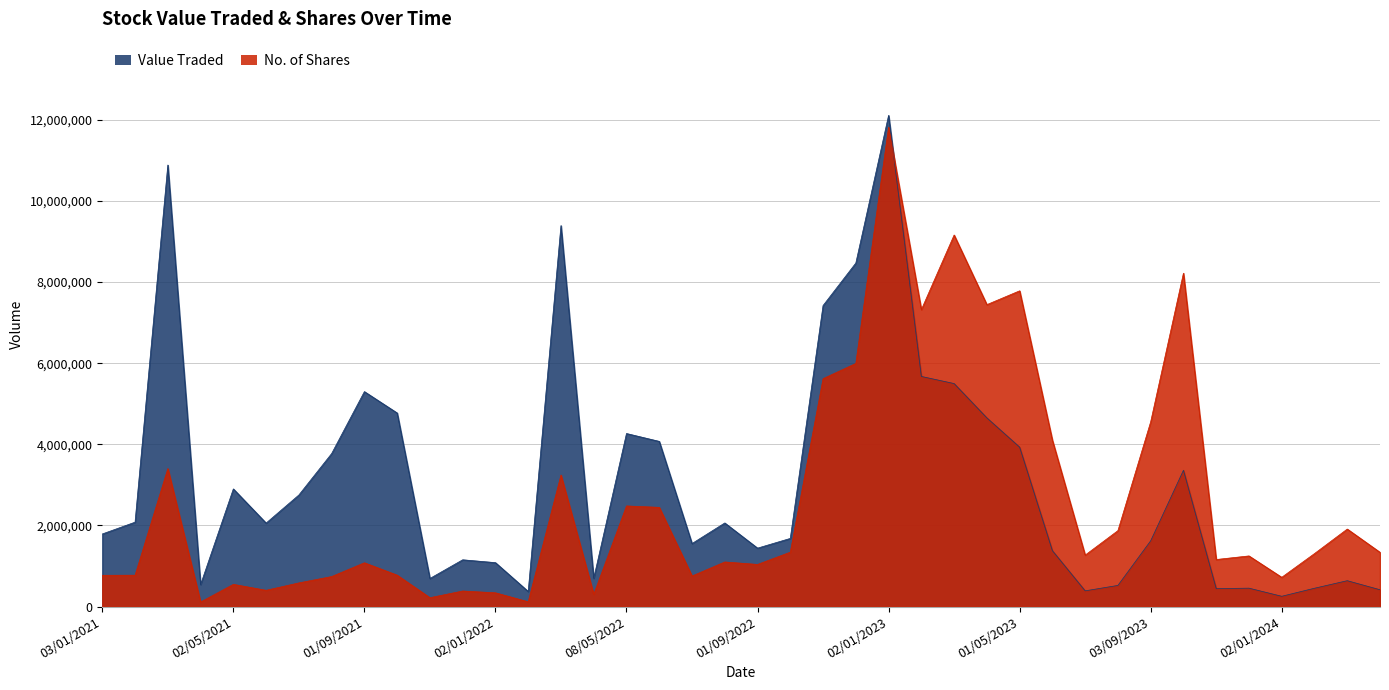

How many categories are shown in the chart?

40